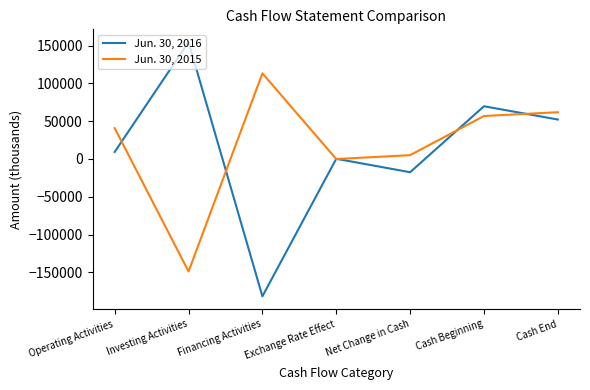

List the series in order of their peak value, highest first.

Jun. 30, 2016, Jun. 30, 2015